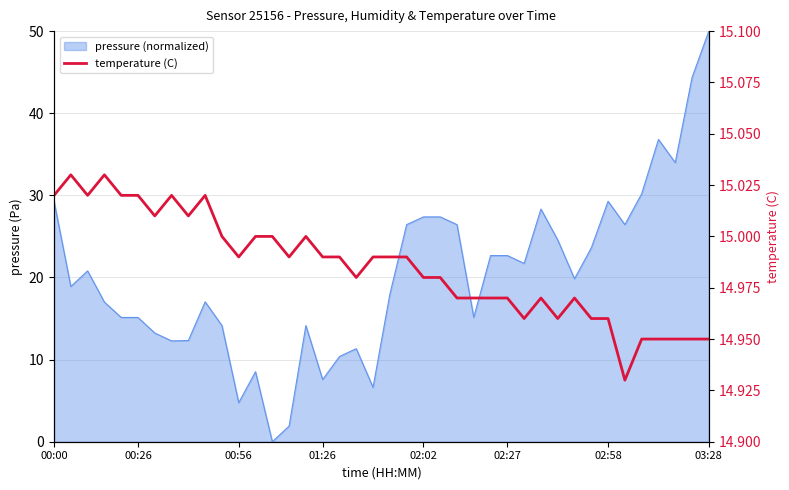

What is the sum of the values at 00:26 and 20?

30.0